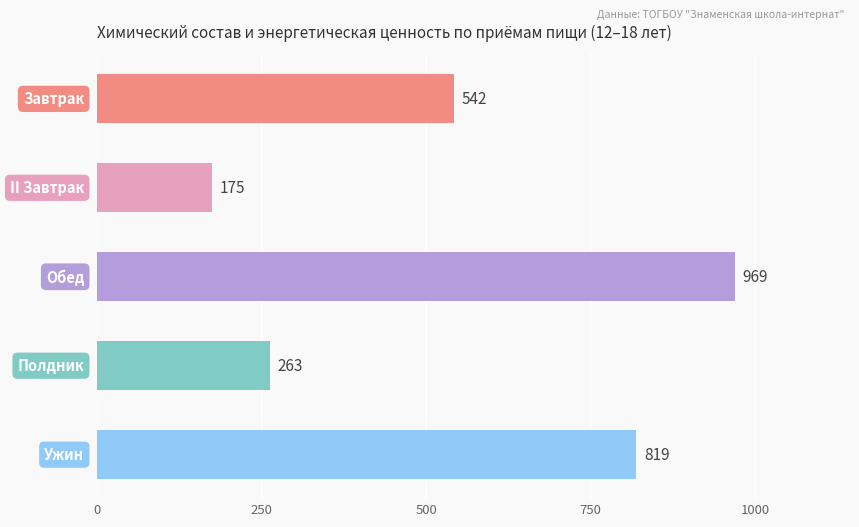

What is the value of the 4th bar from the top?

263